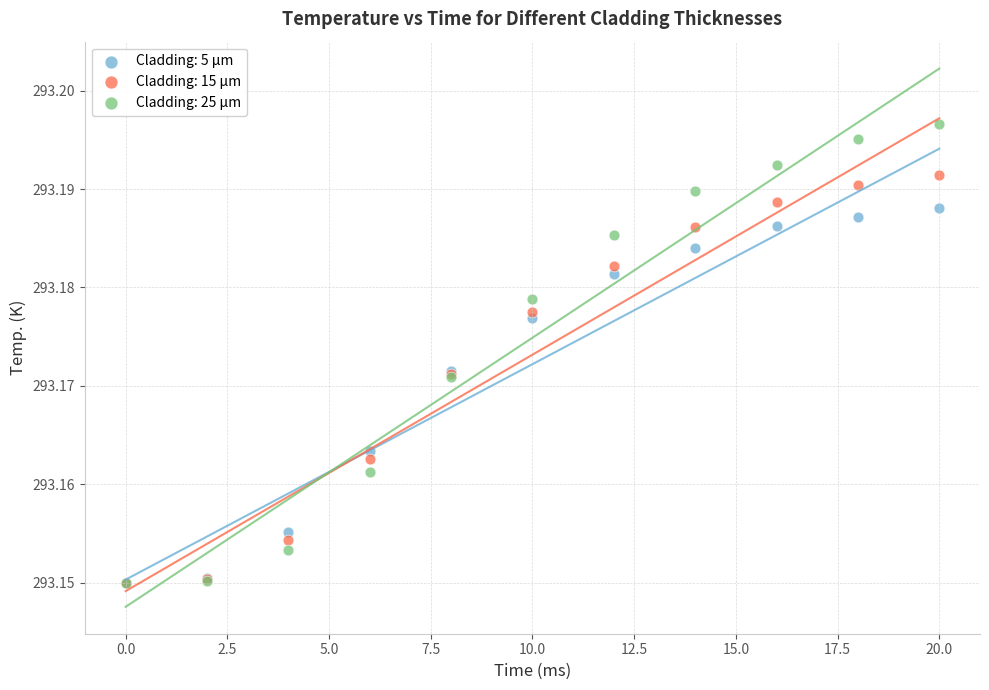

What are all the series names shown in the legend?

Cladding: 5 μm, Cladding: 15 μm, Cladding: 25 μm